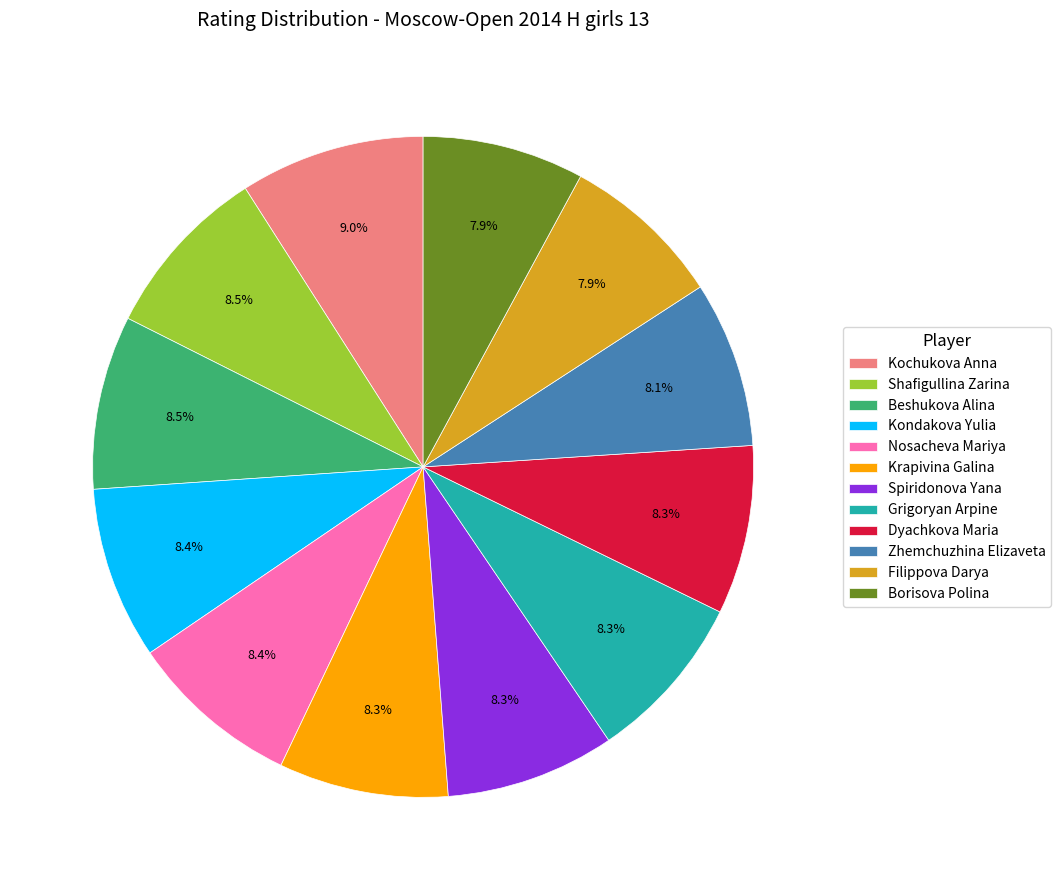

What is the ratio of the value at Grigoryan Arpine to the value at Kochukova Anna?

0.9